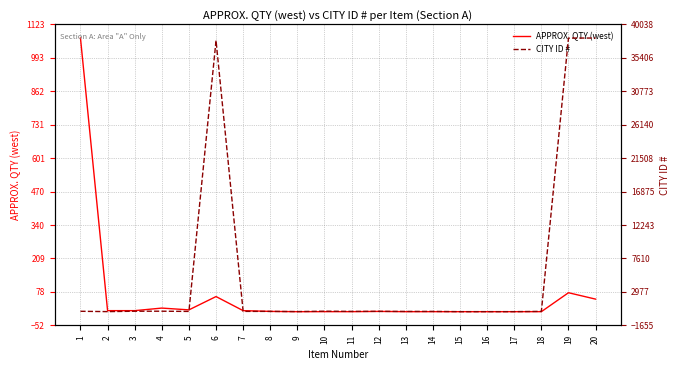

After their last crossing, which series has the higher values: APPROX. QTY (west) or CITY ID #?

CITY ID #